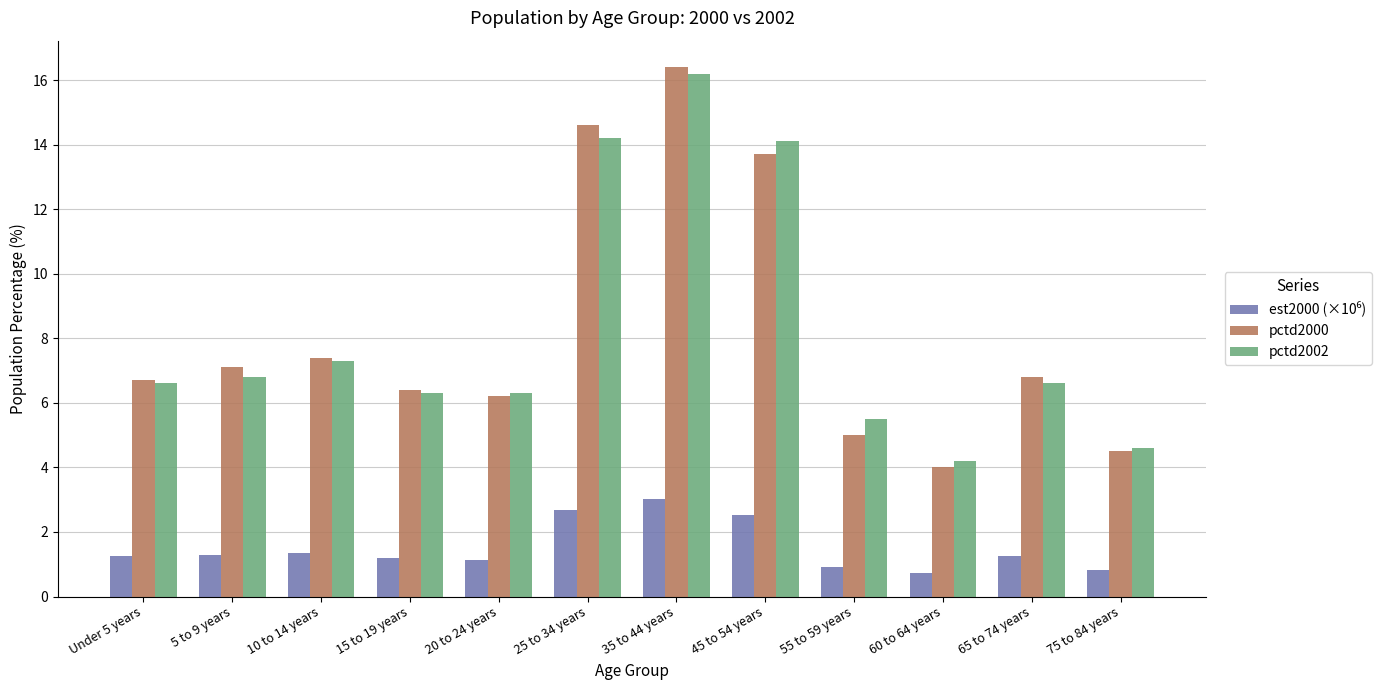

The value of pctd2002 at 60 to 64 years is 4.2. True or false?

True